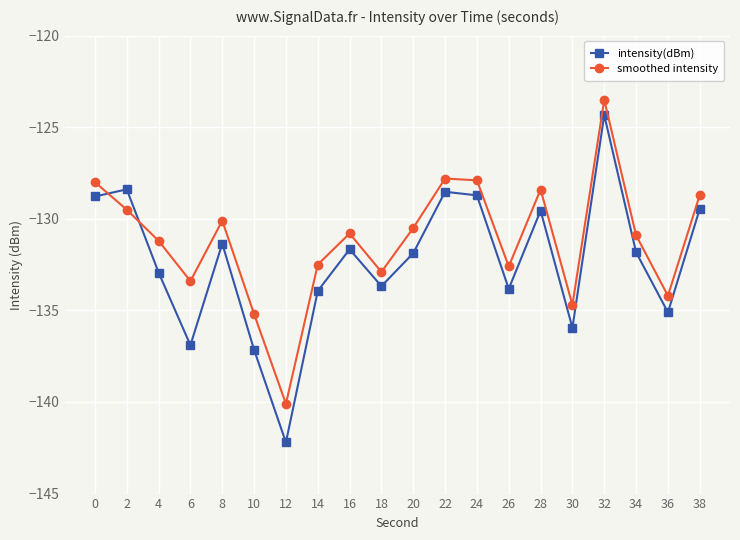

Is it true that smoothed intensity equals -226.0 at 4?

False